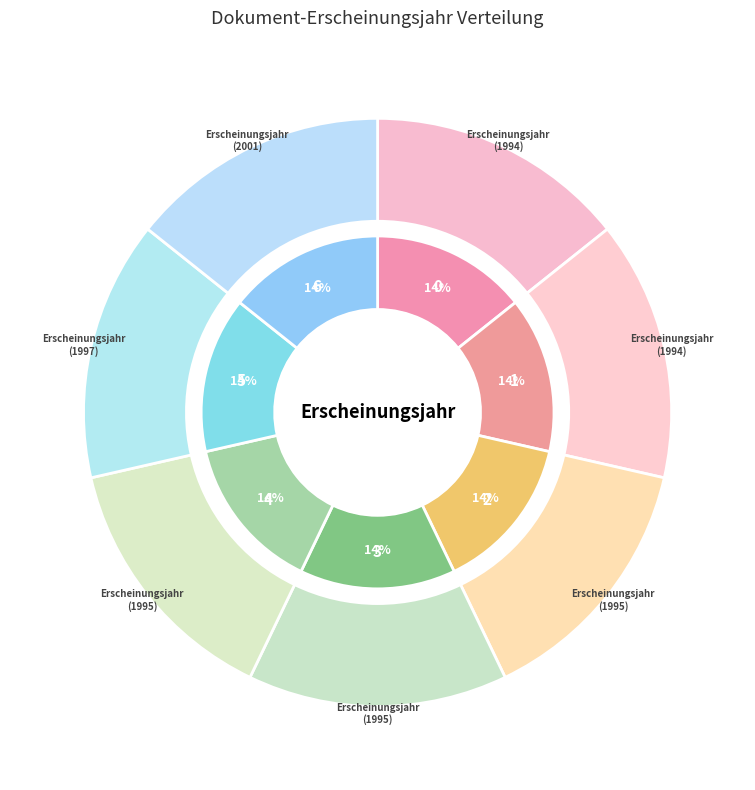

Does OPUS4-27714 account for over 50% of the chart?

No